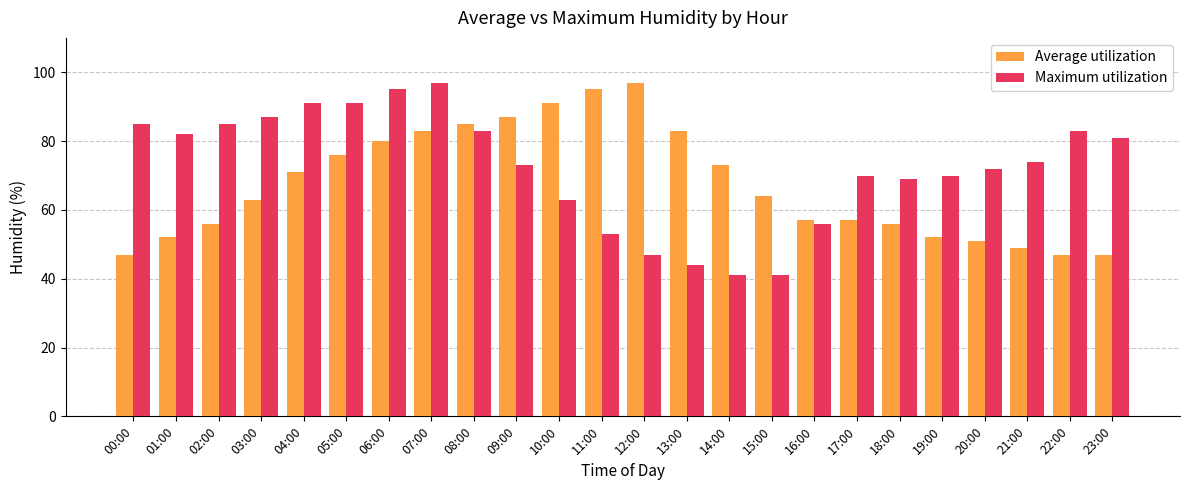

True or false: Average utilization has a value of 42 at 09:00.

False